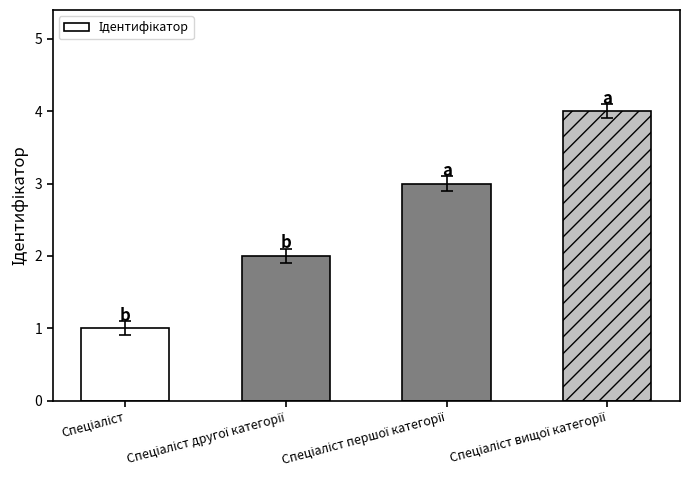

What is the sum of all values?

10